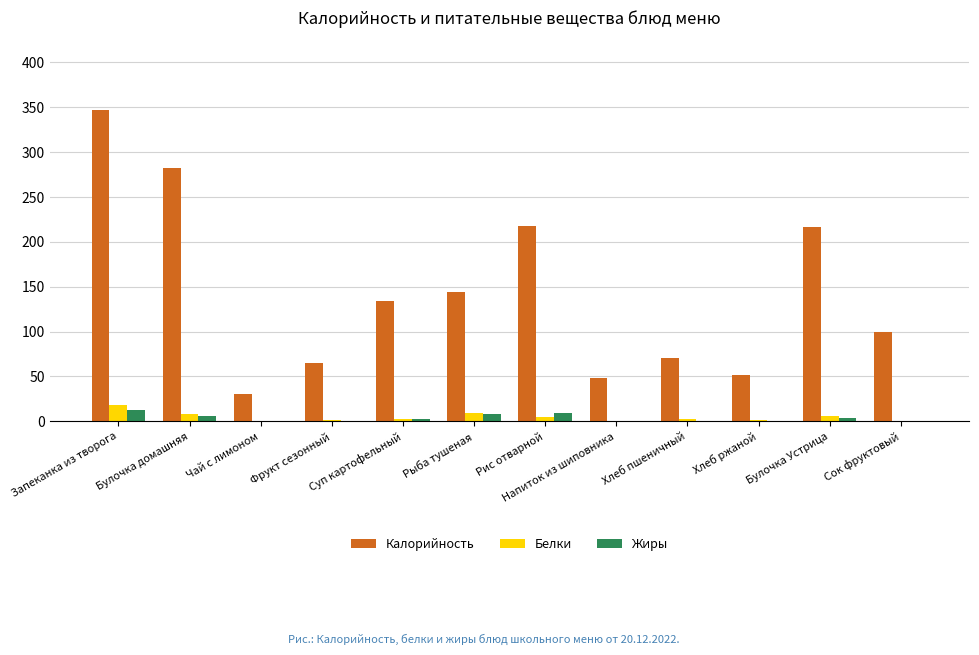

Which series changed the most between Фрукт сезонный and Сок фруктовый?

Калорийность